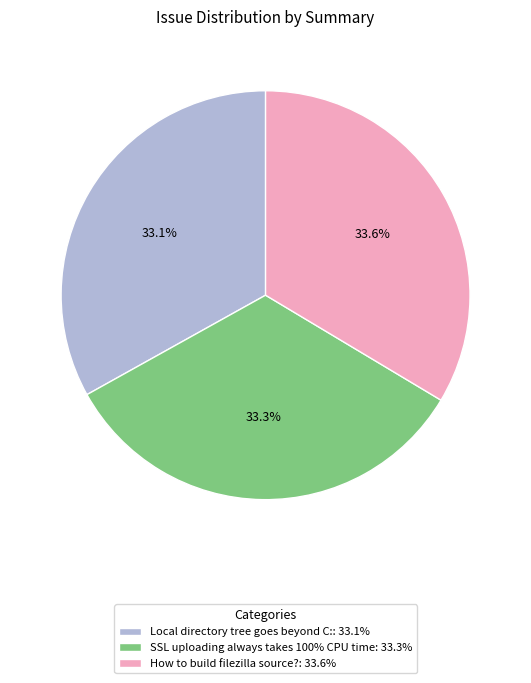

Approximately how many times larger is the value at How to build filezilla source? compared to Local directory tree goes beyond C:?

1.0